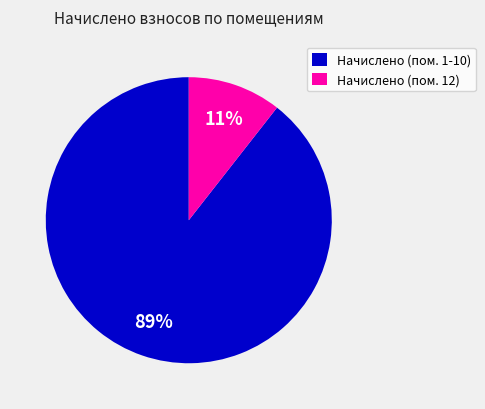

What is the largest slice in the pie chart?

Начислено (пом. 1-10)